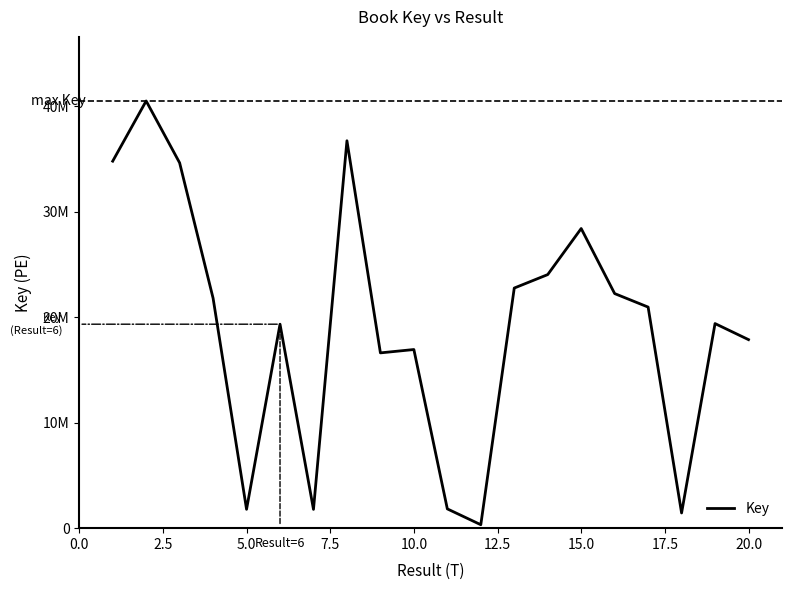

What is the difference between the maximum and minimum values?

40181486